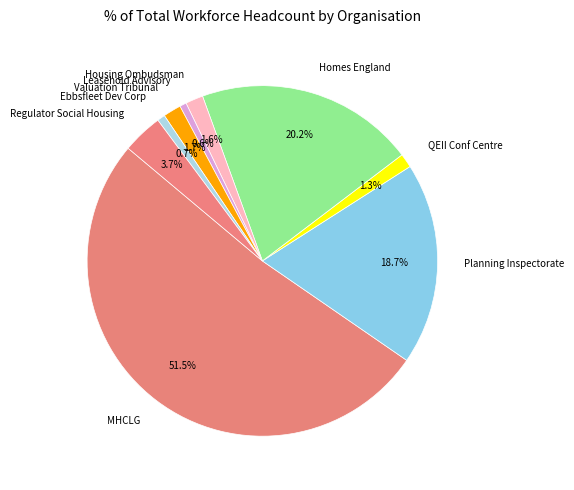

How much of the chart is everything except Planning Inspectorate?

81.3%